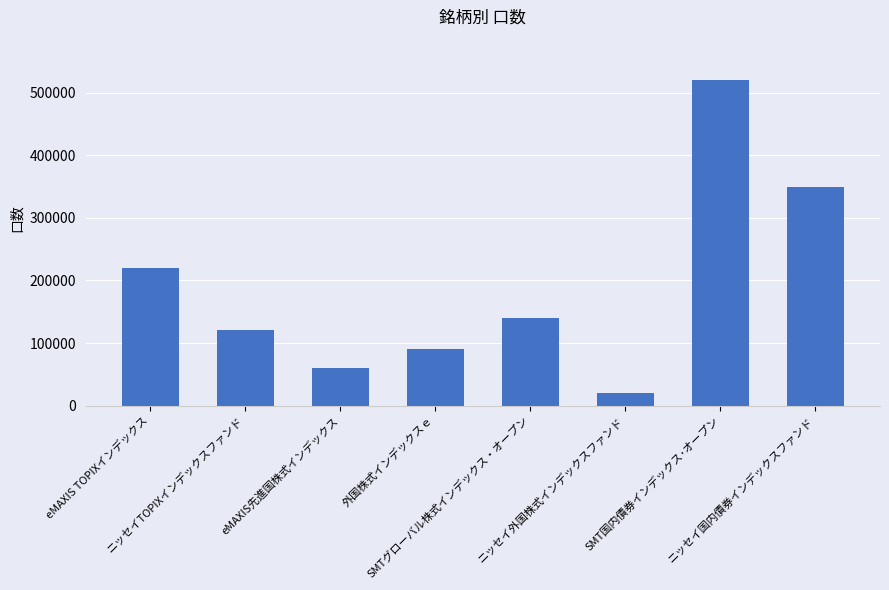

Reading right to left, extract all data points from this chart.

350000	520000	20000	140000	90000	60000	120000	220000